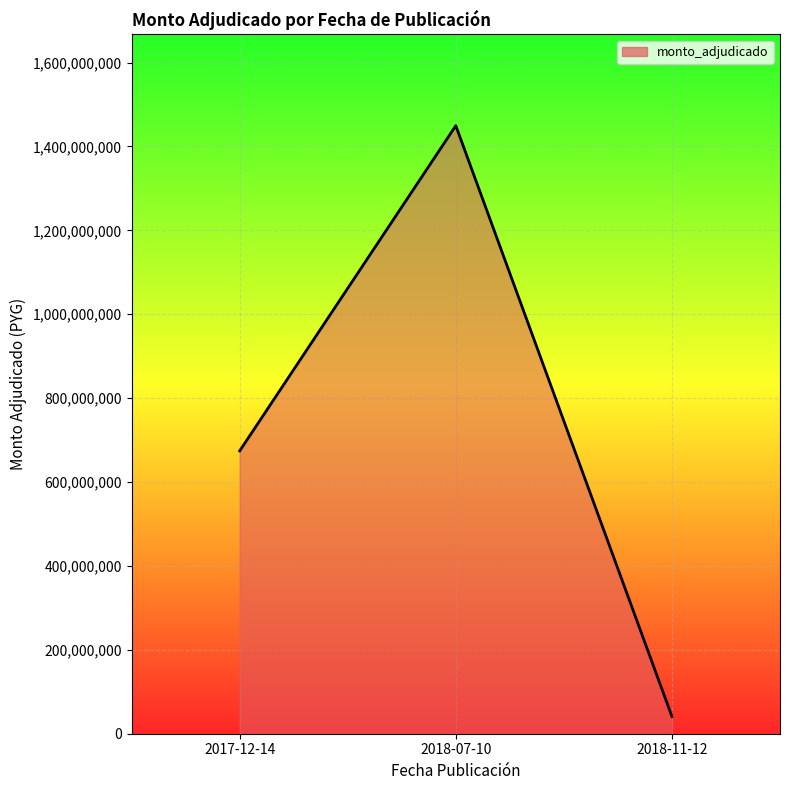

What is the greatest value displayed?

1449531812